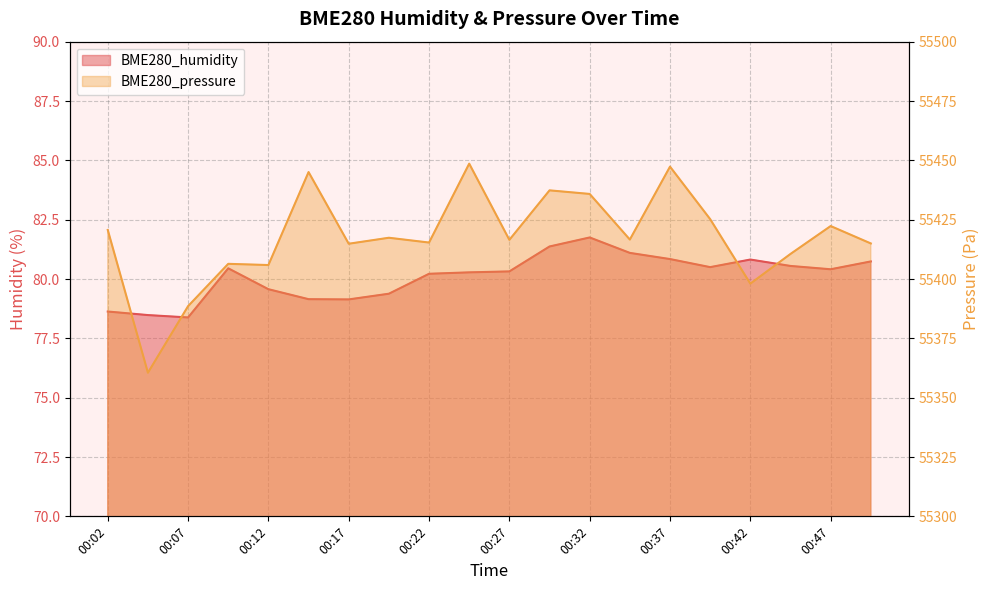

At 00:34, list the series in order from largest to smallest.

BME280_pressure, BME280_humidity